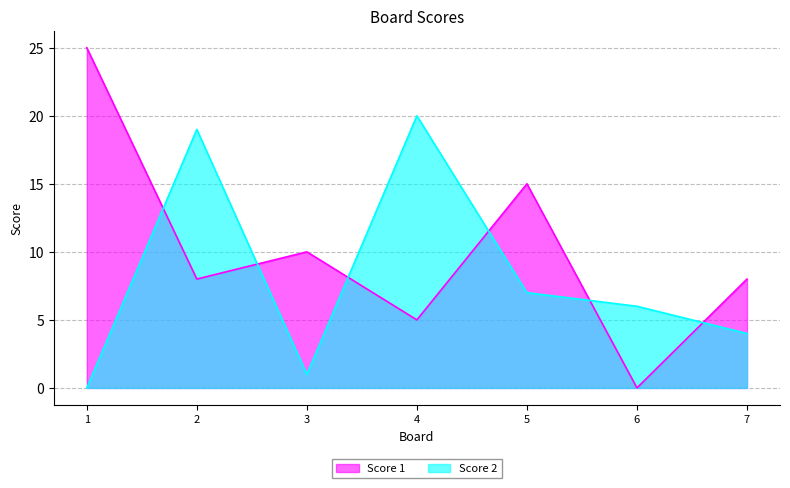

Which series changed the most between 2 and 4?

Score 1